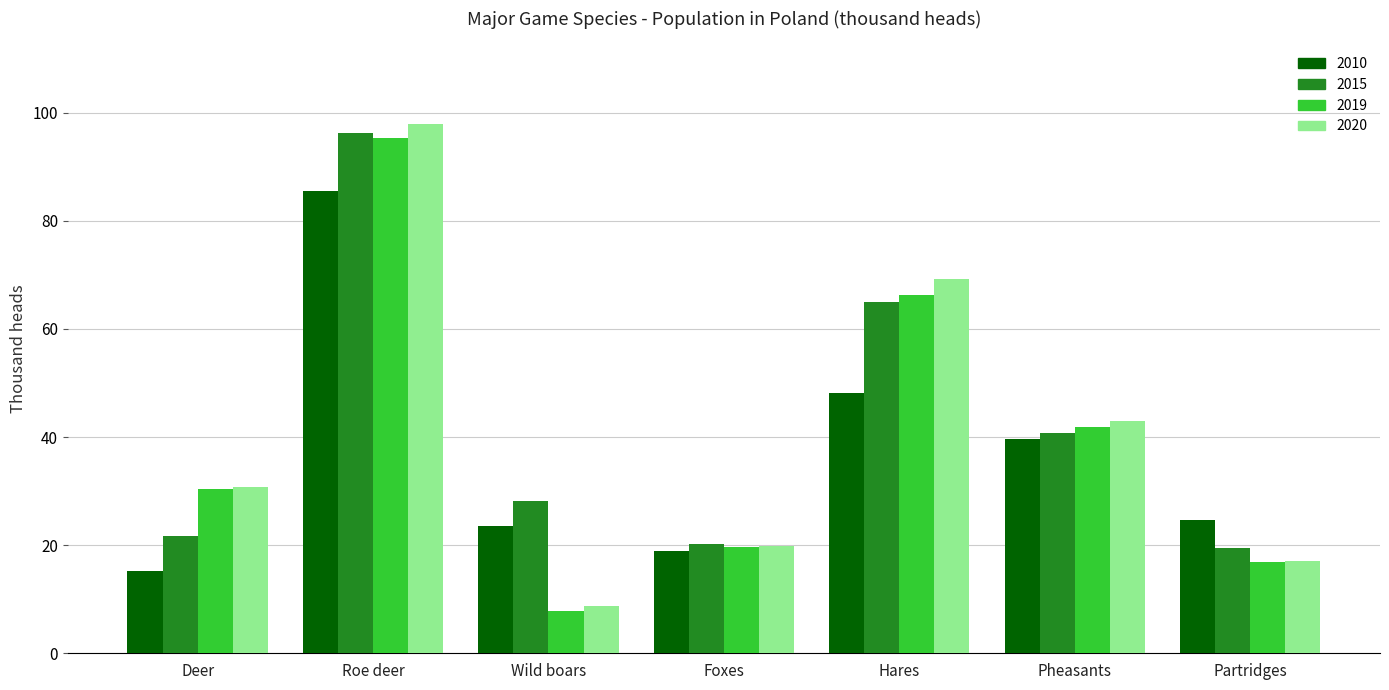

How many groups of bars are there?

7